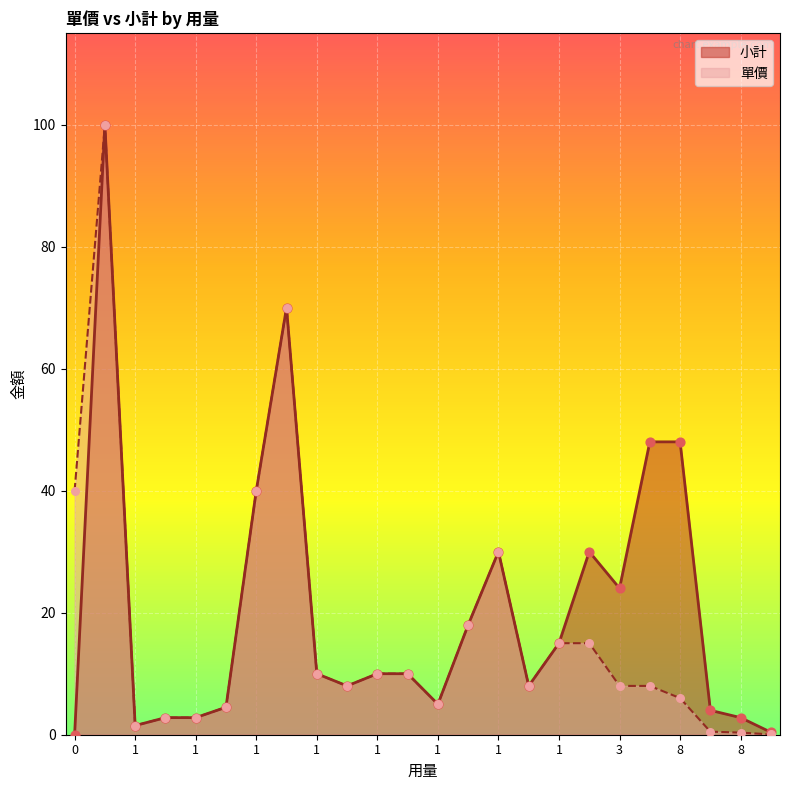

At how many categories does at least one series exceed 56?

2